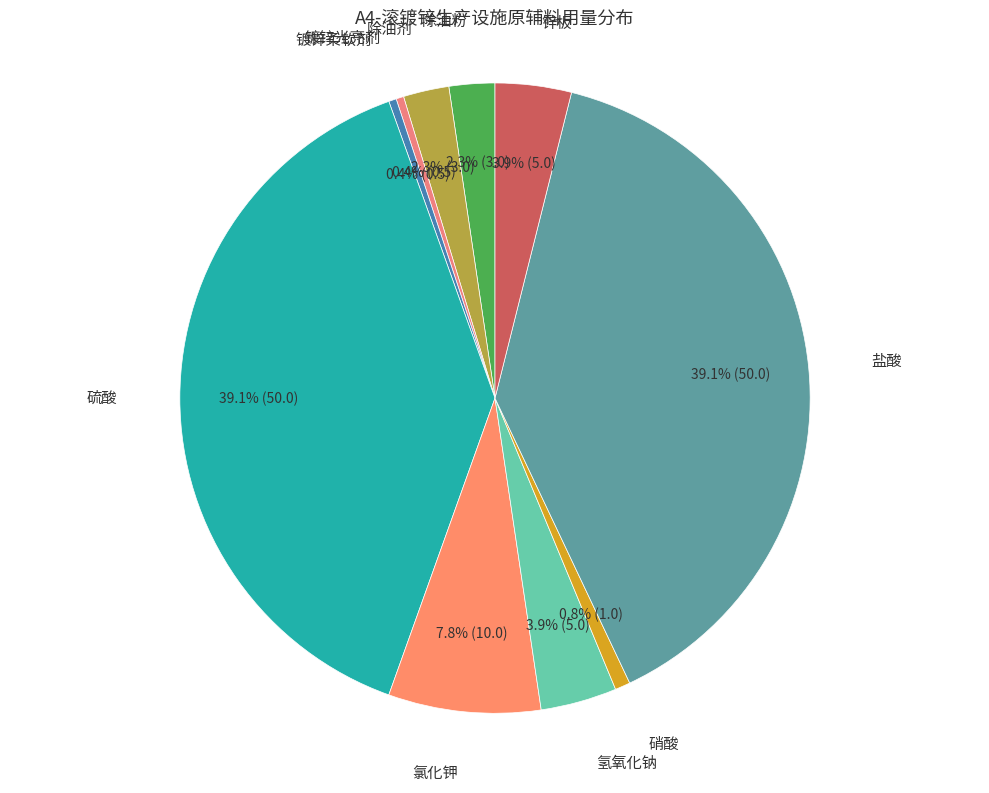

Count the number of slices in the pie.

10